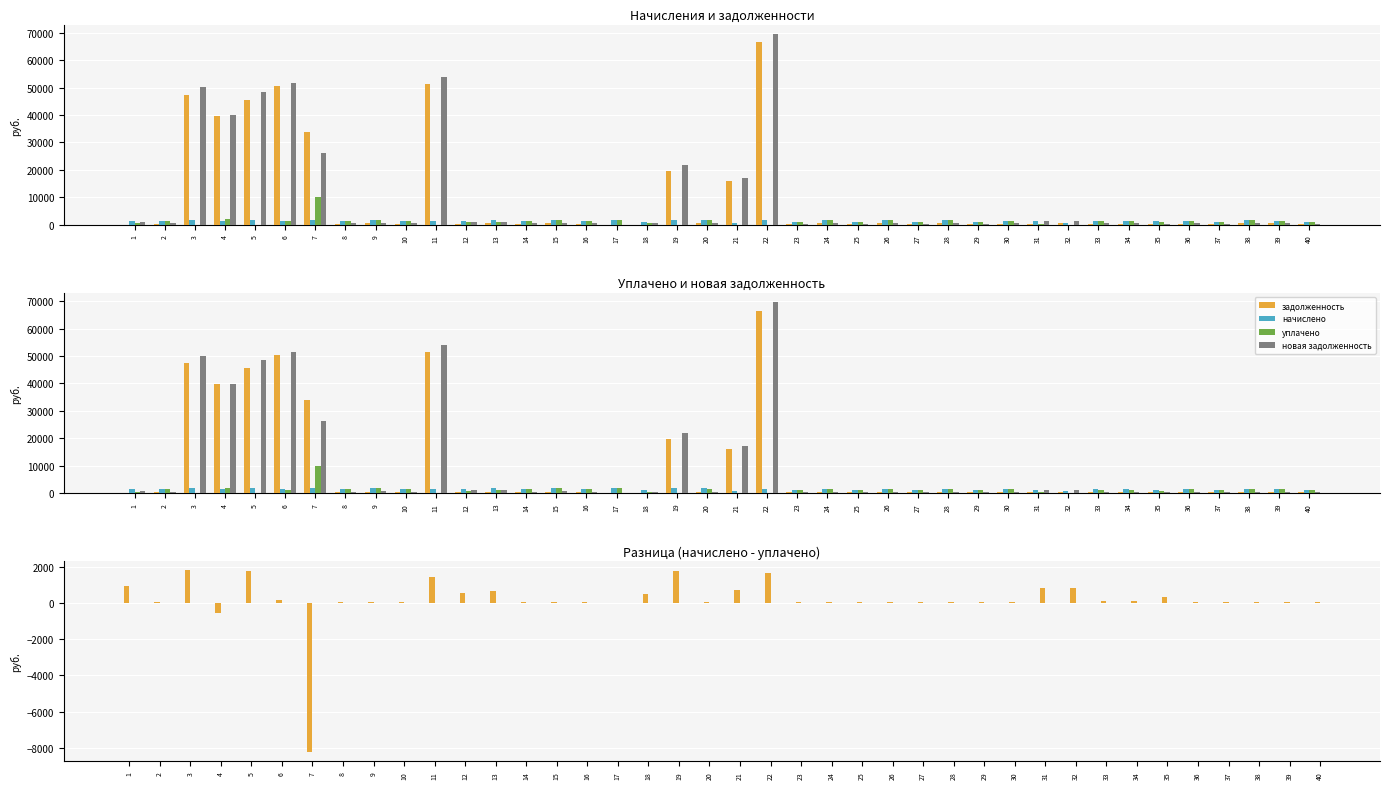

True or false: задолженность has a value of 50.0 at 39.

True